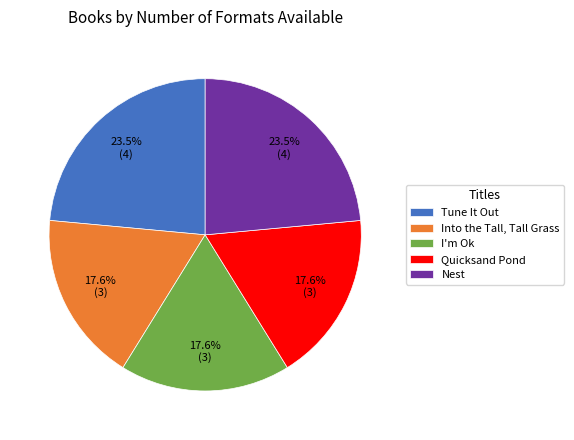

Which has a higher value, Quicksand Pond or Tune It Out?

Tune It Out